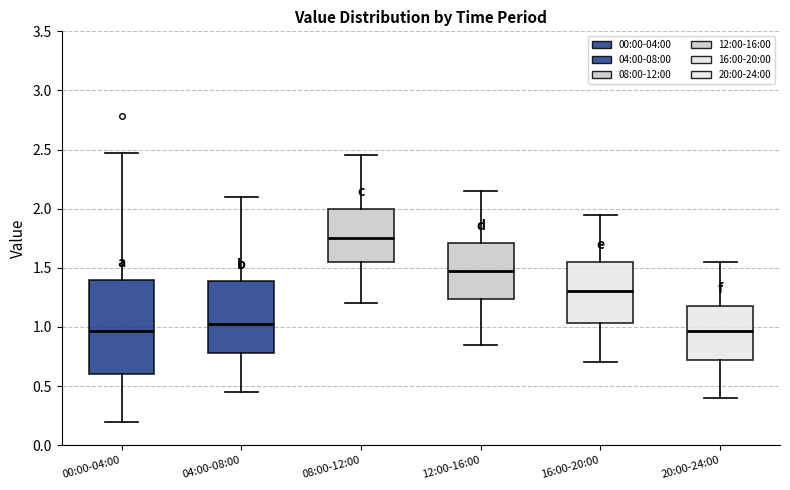

Reading left to right, read every box against the y-axis: the position of its median line, the range the box covers, and the ends of its whiskers. The values are not printed on the chart, so give them approximately, as read against the axis.

00:00-04:00: median 0.95, box 0.60 to 1.40, whiskers 0.20 to 2.45
04:00-08:00: median 1.05, box 0.80 to 1.40, whiskers 0.45 to 2.10
08:00-12:00: median 1.75, box 1.55 to 2.00, whiskers 1.20 to 2.45
12:00-16:00: median 1.50, box 1.25 to 1.70, whiskers 0.85 to 2.15
16:00-20:00: median 1.30, box 1.05 to 1.55, whiskers 0.70 to 1.95
20:00-24:00: median 0.95, box 0.70 to 1.20, whiskers 0.40 to 1.55